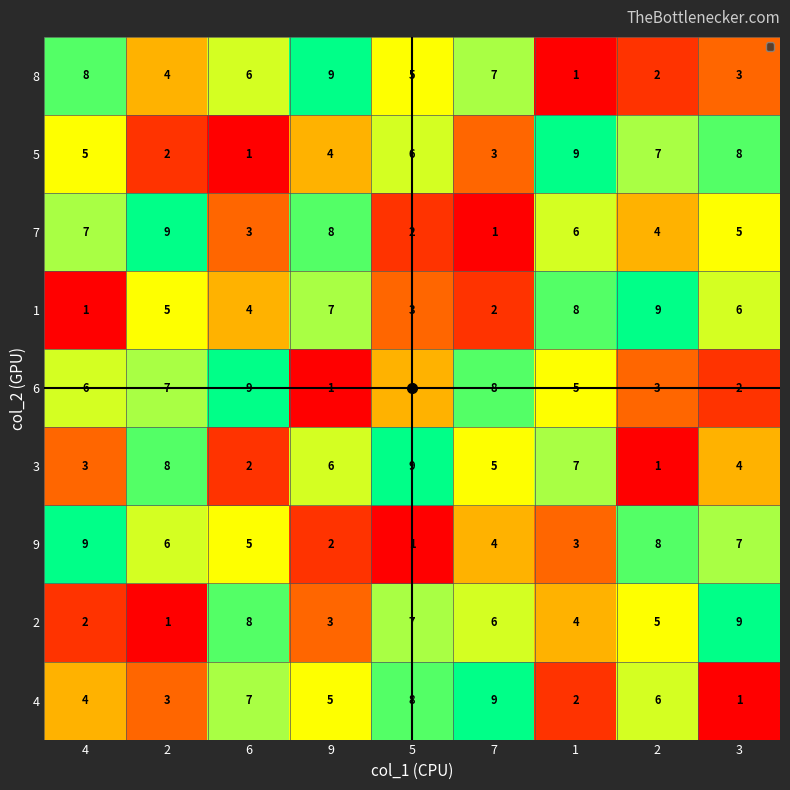

Reading right to left, what are all the values shown in this chart?

8: 3=3	2=2	1=1	7=7	5=5	9=9	6=6	2=4	4=8
5: 3=8	2=7	1=9	7=3	5=6	9=4	6=1	2=2	4=5
7: 3=5	2=4	1=6	7=1	5=2	9=8	6=3	2=9	4=7
1: 3=6	2=9	1=8	7=2	5=3	9=7	6=4	2=5	4=1
6: 3=2	2=3	1=5	7=8	5=4	9=1	6=9	2=7	4=6
3: 3=4	2=1	1=7	7=5	5=9	9=6	6=2	2=8	4=3
9: 3=7	2=8	1=3	7=4	5=1	9=2	6=5	2=6	4=9
2: 3=9	2=5	1=4	7=6	5=7	9=3	6=8	2=1	4=2
4: 3=1	2=6	1=2	7=9	5=8	9=5	6=7	2=3	4=4